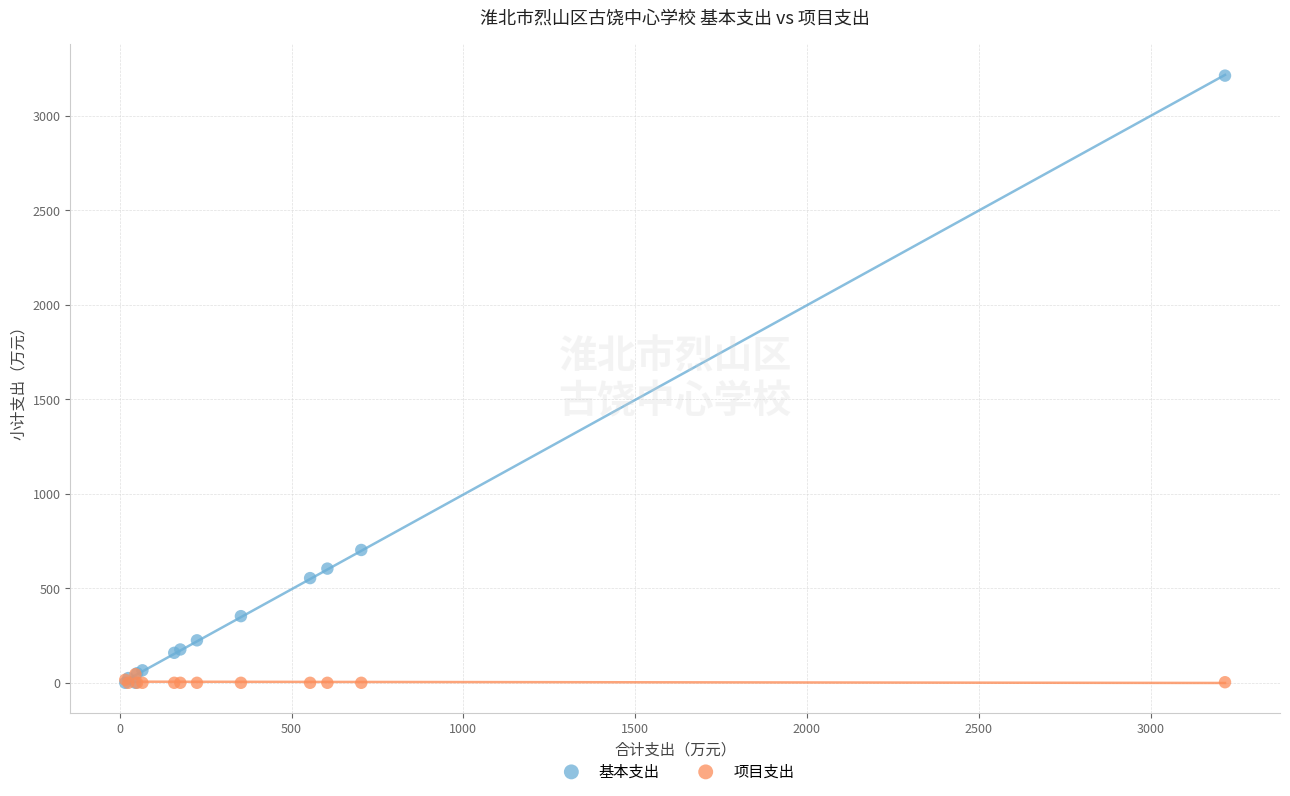

In the 基本支出 series, what Y value is closest to 1606?

703.0